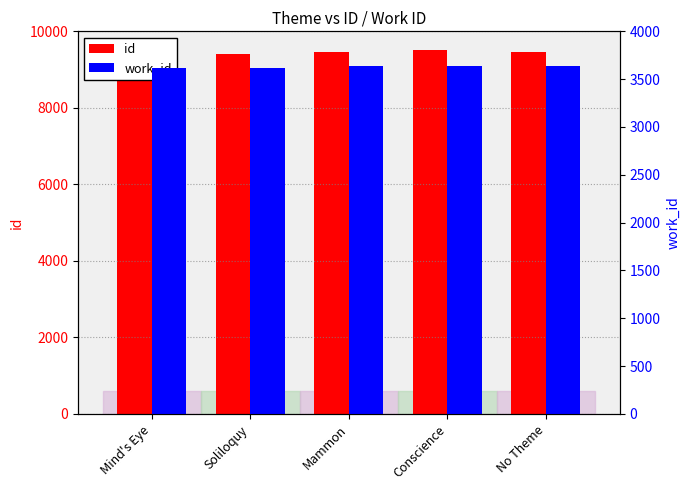

What is the total value across all series at Conscience?

13143